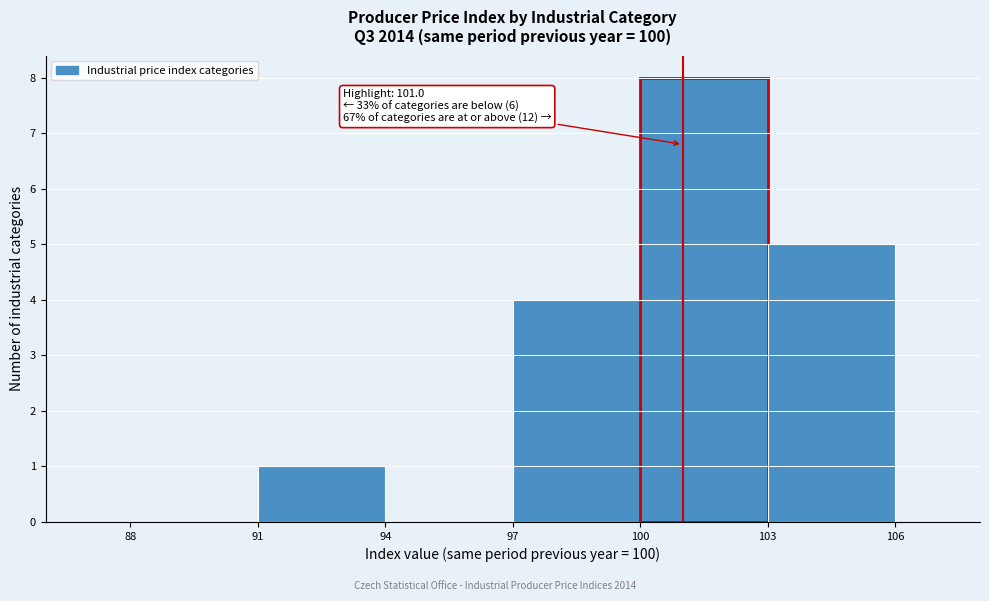

Which range on the x-axis has the tallest bar?

100 to 103